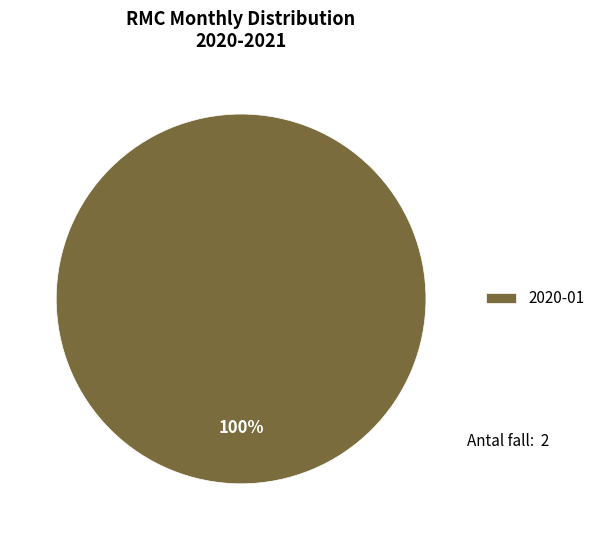

Rank the categories by value from highest to lowest.

2020-01